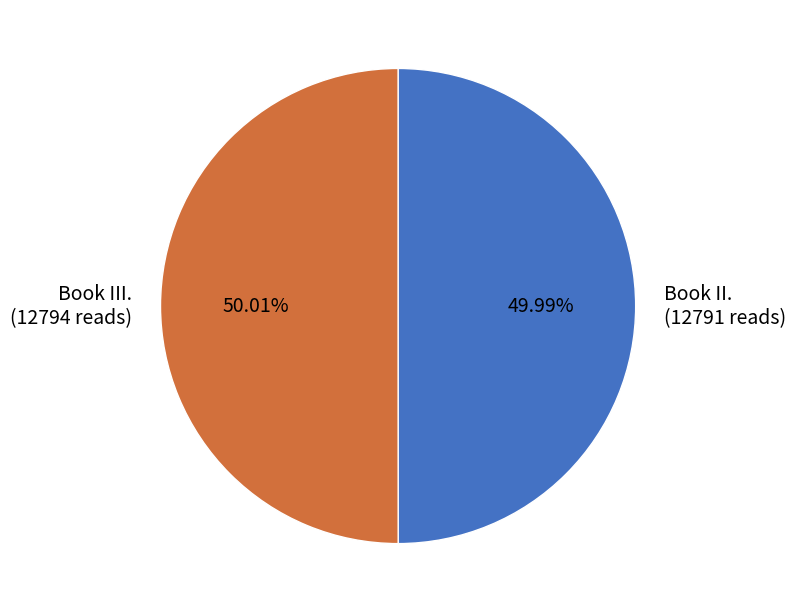

What is the ratio of the value at Book III. (12794 reads) to the value at Book II. (12791 reads)?

1.0